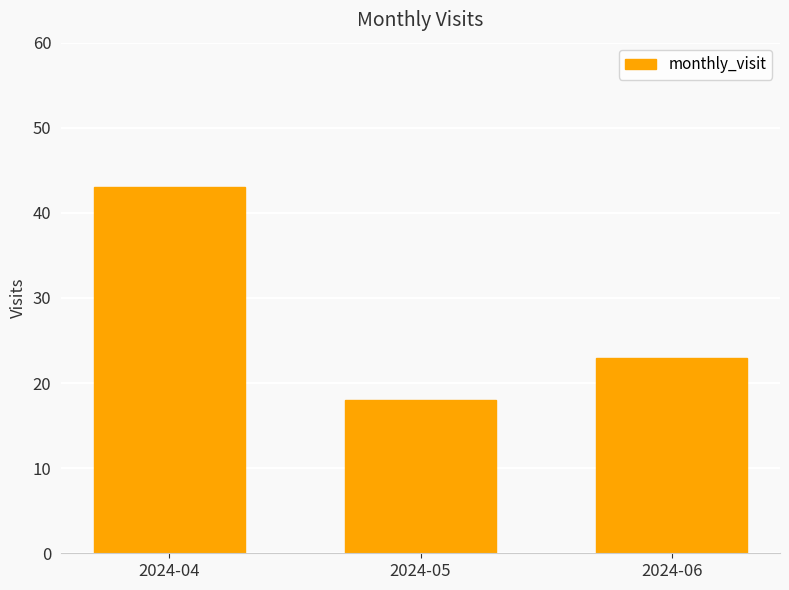

Approximately how many times larger is the value at 2024-05 compared to 2024-04?

0.4